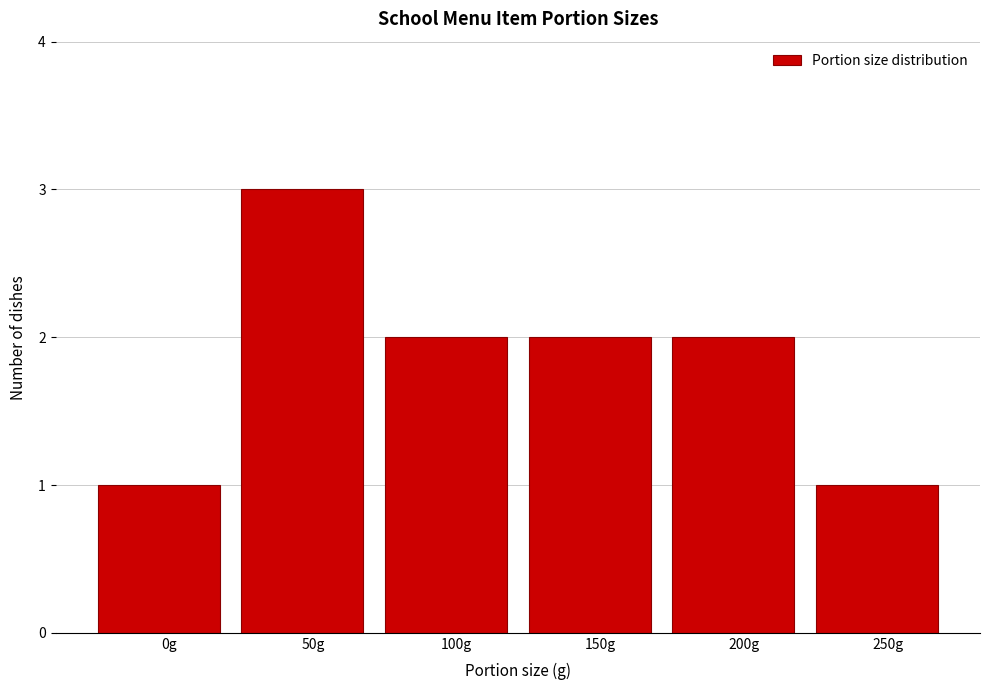

Reading left to right, transcribe all the data shown in this chart.

1	3	2	2	2	1